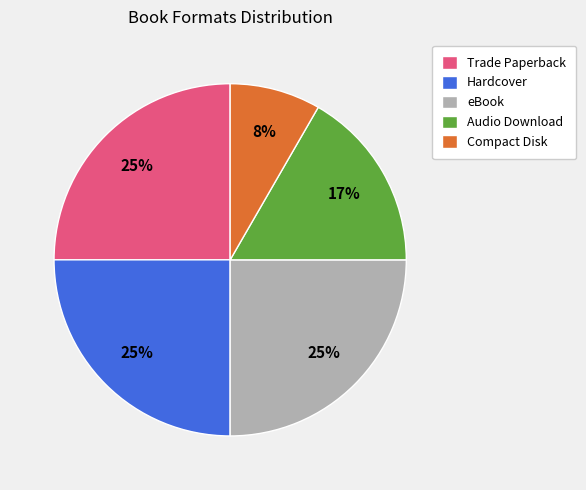

Is there any slice that represents more than half of the pie?

No